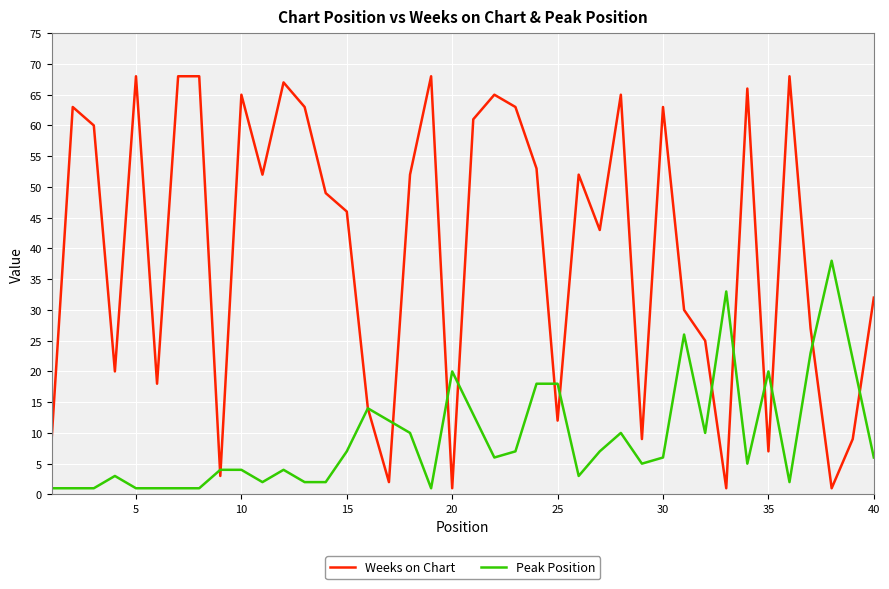

Which series has the largest total across all categories?

Weeks on Chart